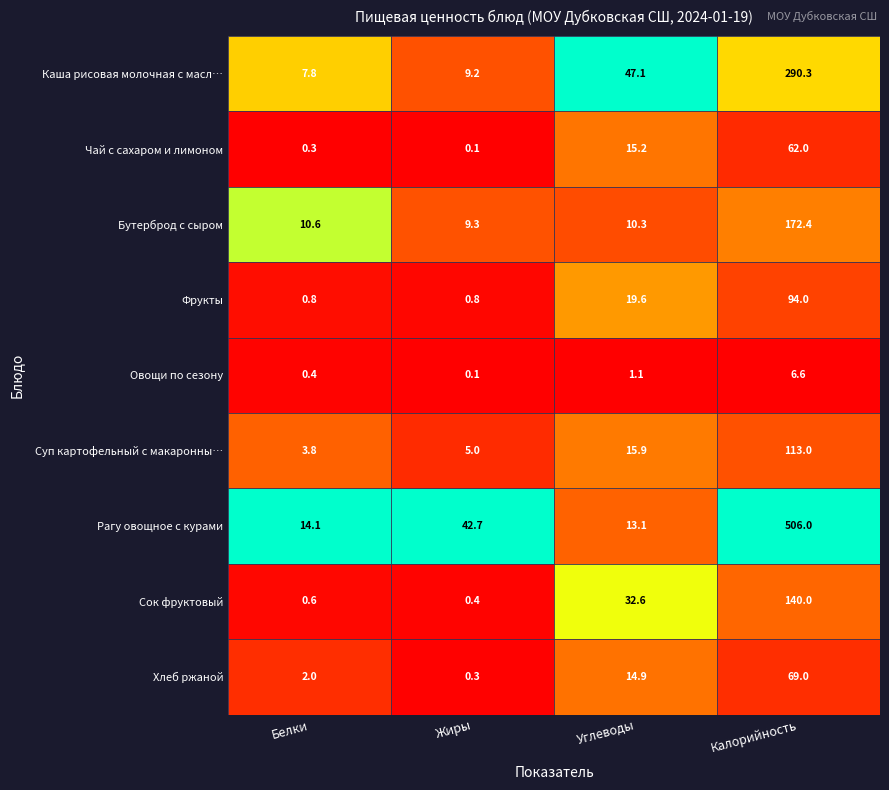

Which series has the largest total across all categories?

Рагу овощное с курами